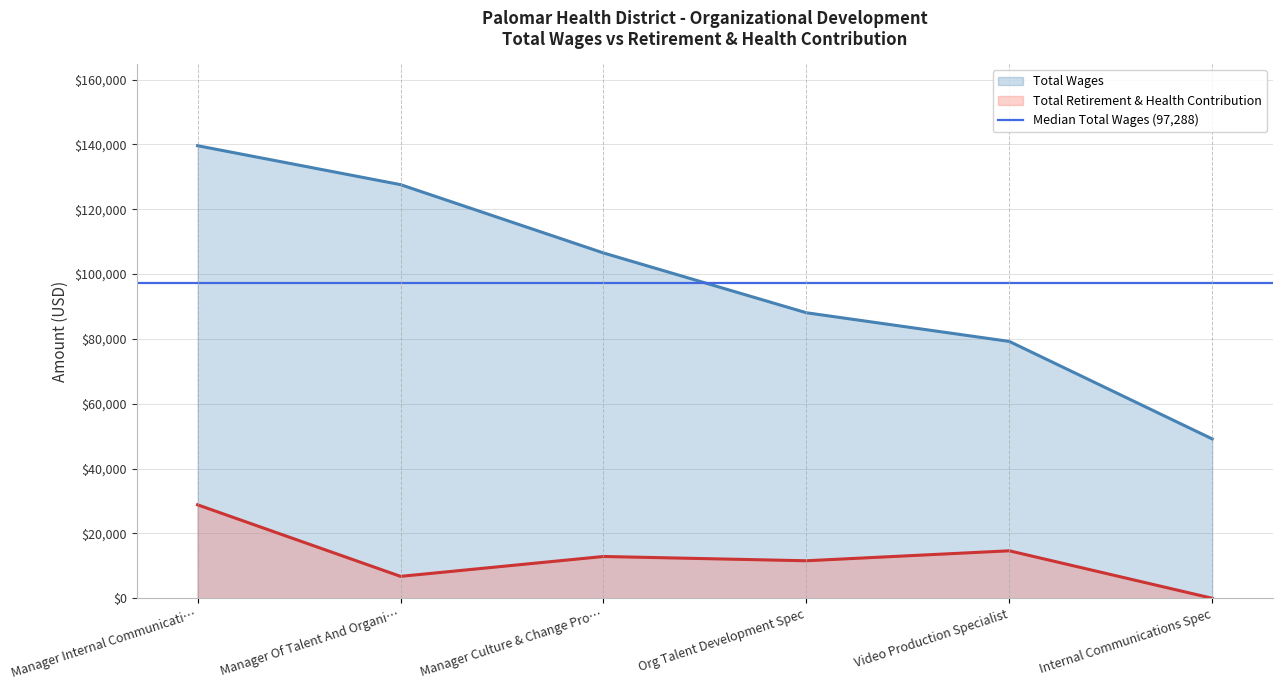

True or false: Total Wages has more than 1 interior local peaks.

False